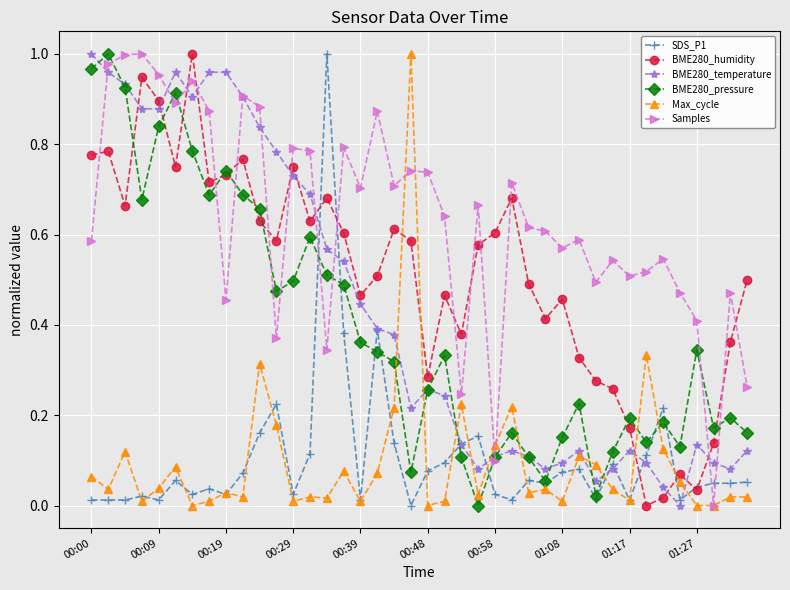

How many times do BME280_humidity and Max_cycle cross each other?

4